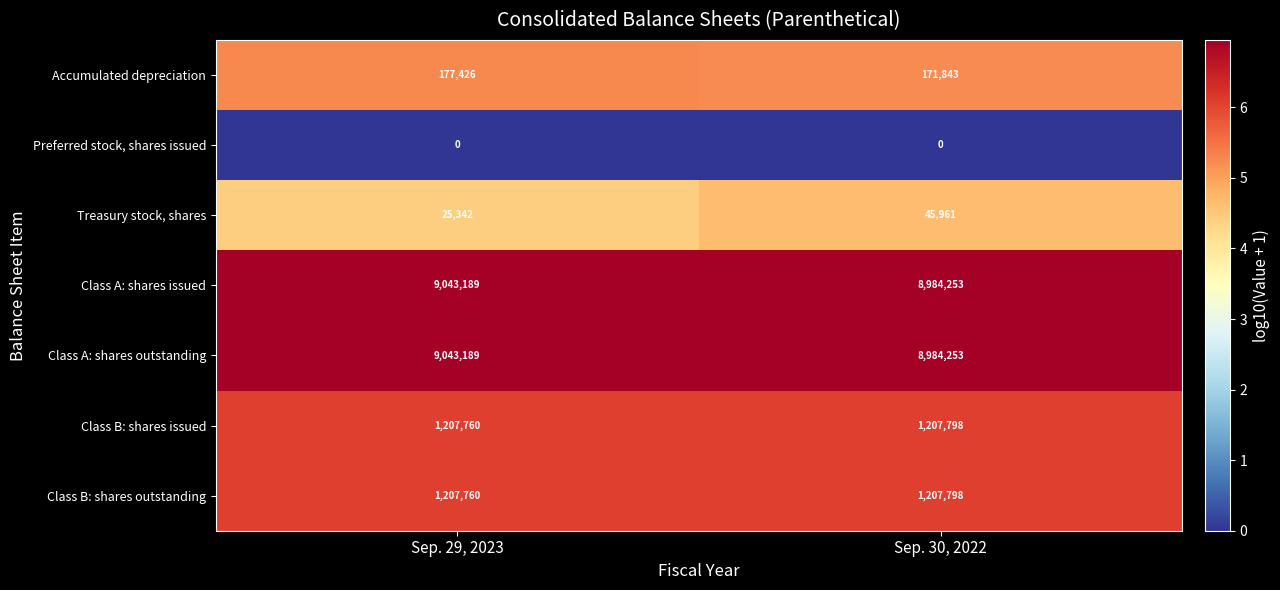

Where is Treasury stock, shares nearest to the value 35651?

Sep. 29, 2023